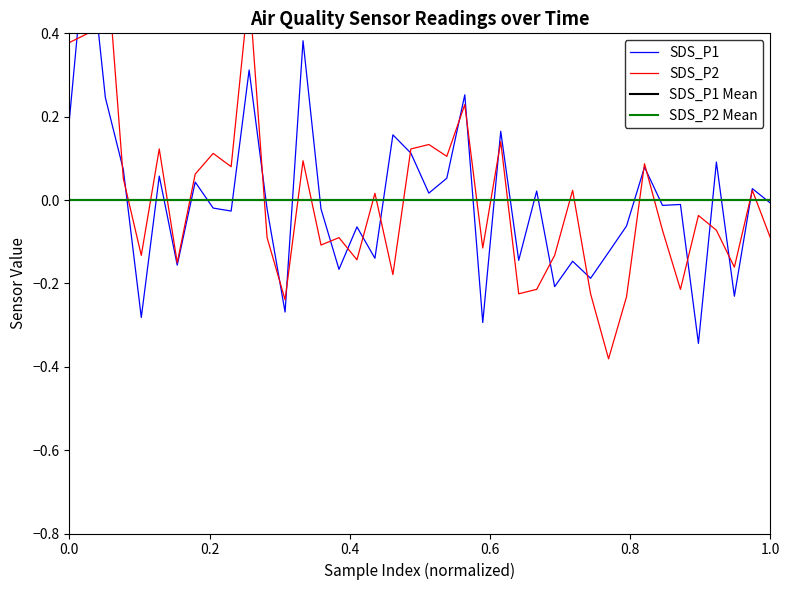

Rank the series by their maximum value, from lowest to highest.

SDS_P2, SDS_P1